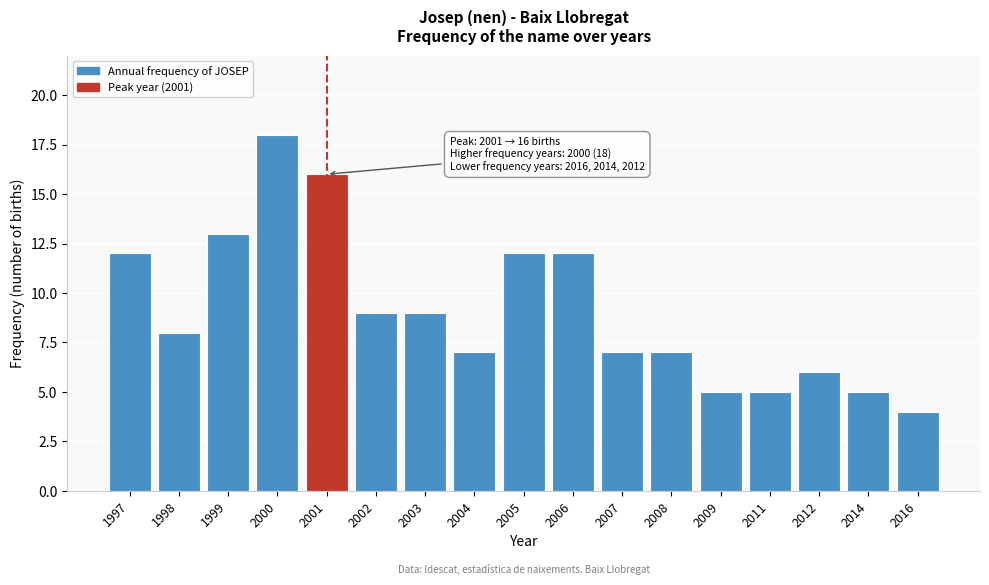

Reading right to left, what are all the values shown in this chart?

4	5	6	5	5	7	7	12	12	7	9	9	16	18	13	8	12